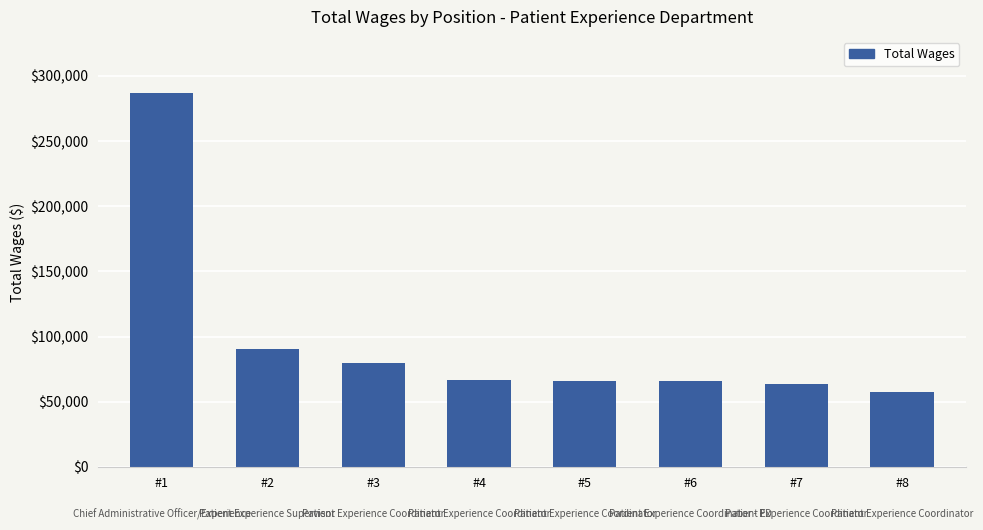

Where is the data nearest to the value 172076?

#2